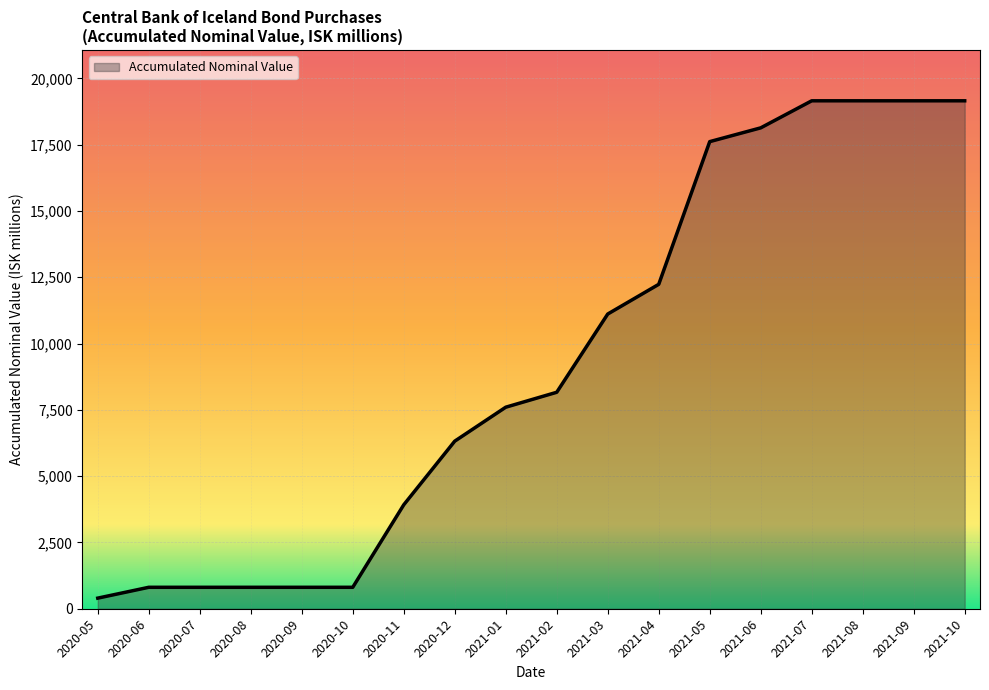

What is the greatest value displayed?

19152.0